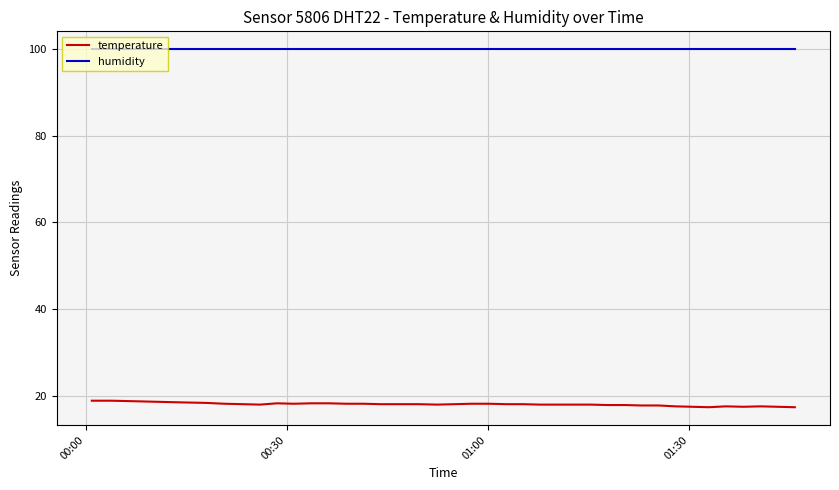

True or false: humidity and temperature intersect in this chart.

False